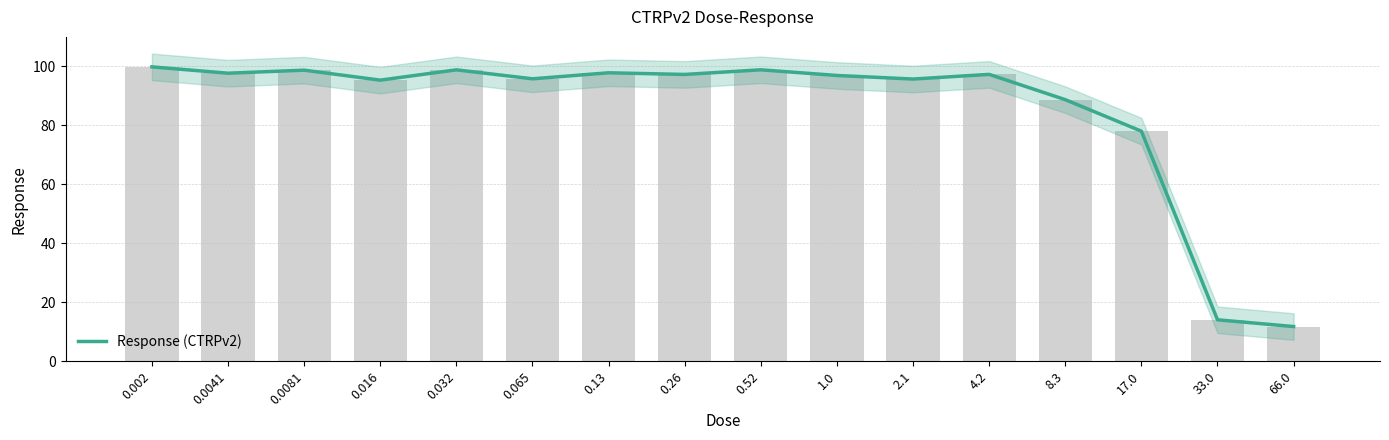

What is the average value?

85.2